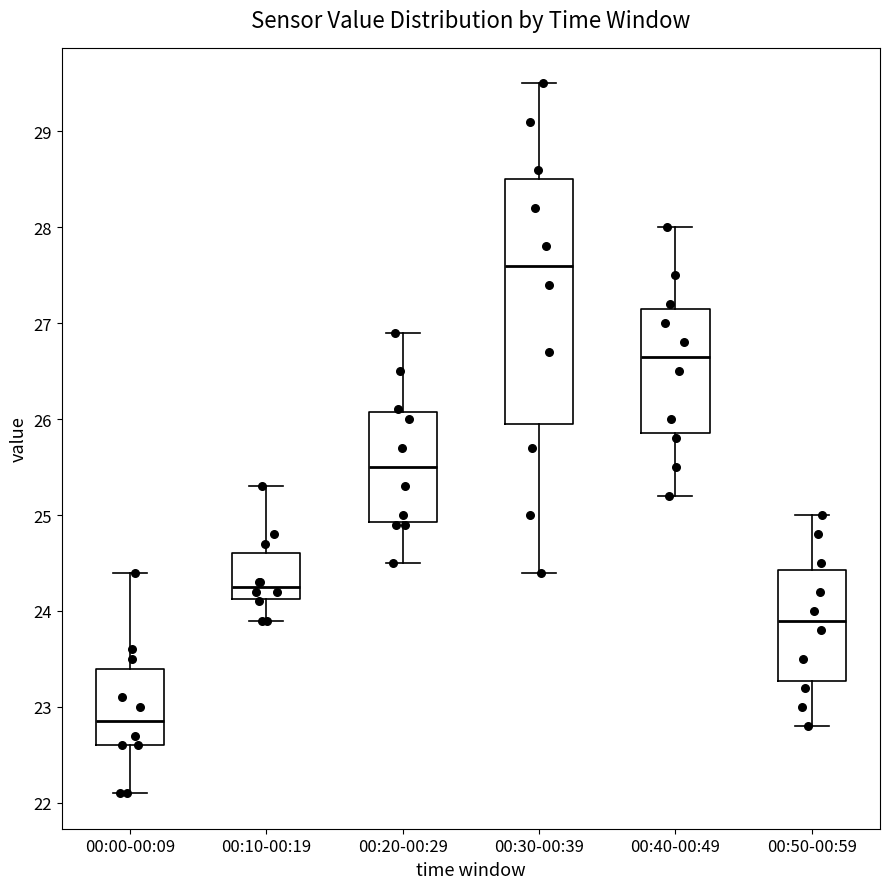

Reading left to right, read every box against the y-axis: the position of its median line, the range the box covers, and the ends of its whiskers. The values are not printed on the chart, so give them approximately, as read against the axis.

00:00-00:09: median 22.9, box 22.6 to 23.4, whiskers 22.1 to 24.4
00:10-00:19: median 24.3, box 24.1 to 24.6, whiskers 23.9 to 25.3
00:20-00:29: median 25.5, box 24.9 to 26.1, whiskers 24.5 to 26.9
00:30-00:39: median 27.6, box 26.0 to 28.5, whiskers 24.4 to 29.5
00:40-00:49: median 26.7, box 25.9 to 27.2, whiskers 25.2 to 28.0
00:50-00:59: median 23.9, box 23.3 to 24.4, whiskers 22.8 to 25.0